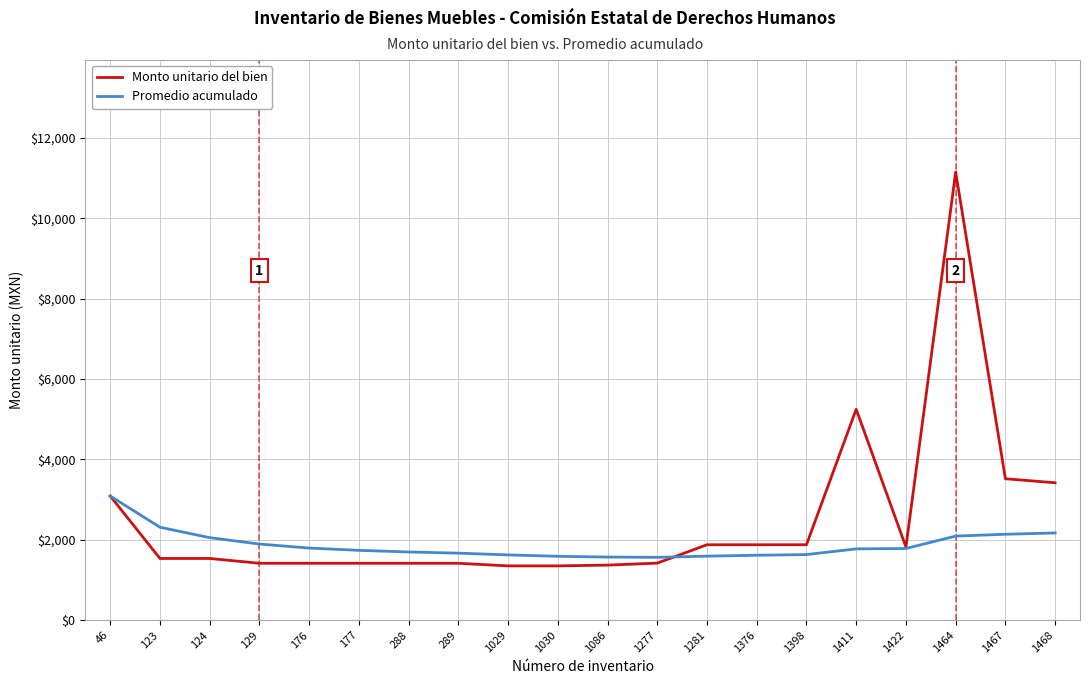

Which series has the largest range (max minus min)?

Monto unitario del bien